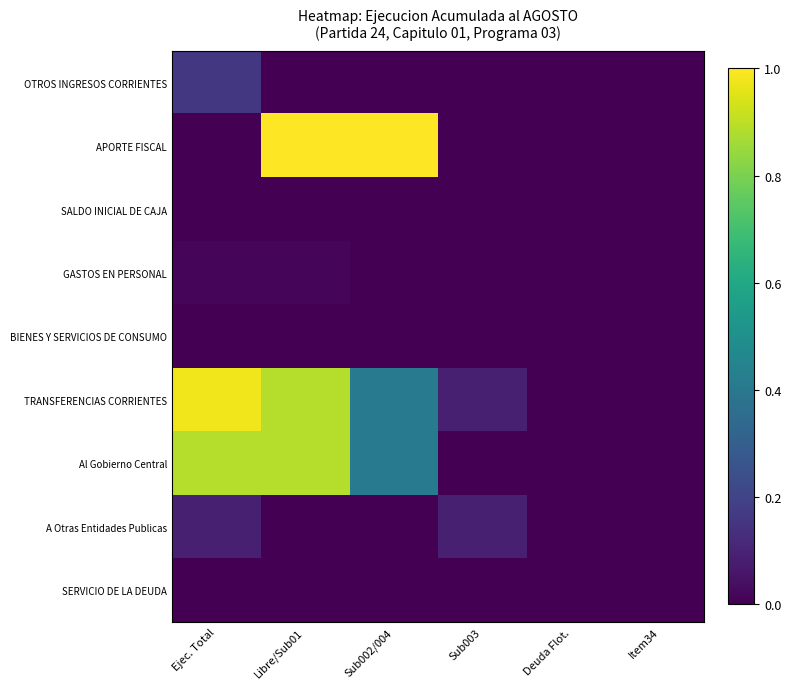

At how many categories does at least one series exceed 0?

6